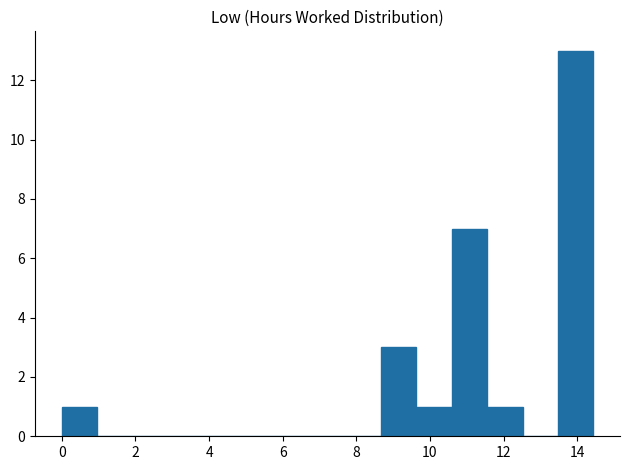

Which range on the x-axis has the tallest bar?

13.4 to 14.4